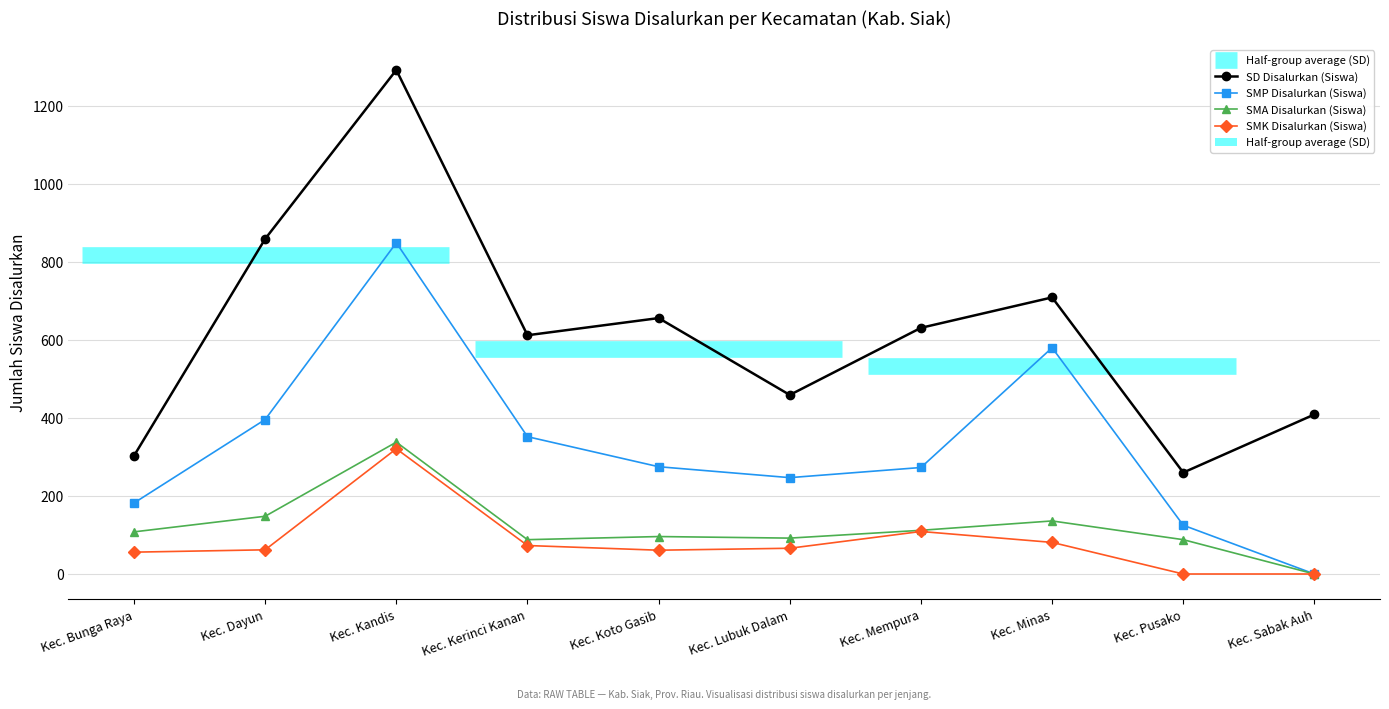

What is the sum of all SMP Disalurkan (Siswa) values?

3279